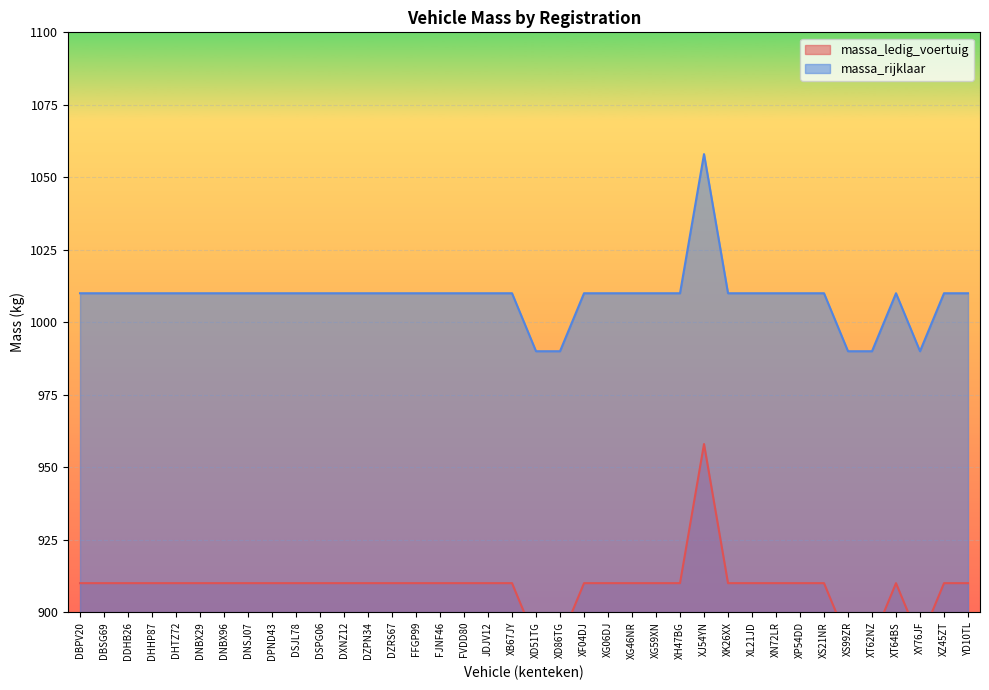

Reading left to right, list all the values displayed in this chart.

massa_ledig_voertuig: 910	910	910	910	910	910	910	910	910	910	910	910	910	910	910	910	910	910	910	890	890	910	910	910	910	910	958	910	910	910	910	910	890	890	910	890	910	910
massa_rijklaar: 1010	1010	1010	1010	1010	1010	1010	1010	1010	1010	1010	1010	1010	1010	1010	1010	1010	1010	1010	990	990	1010	1010	1010	1010	1010	1058	1010	1010	1010	1010	1010	990	990	1010	990	1010	1010